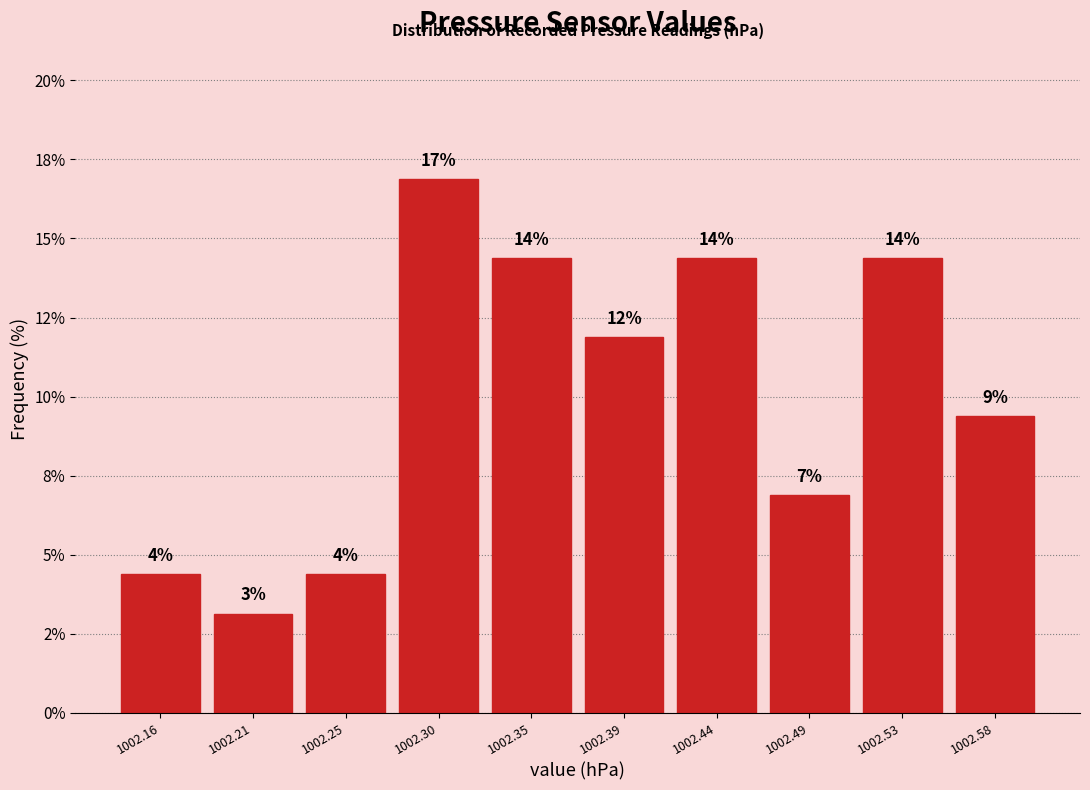

Does the chart contain any negative values?

No